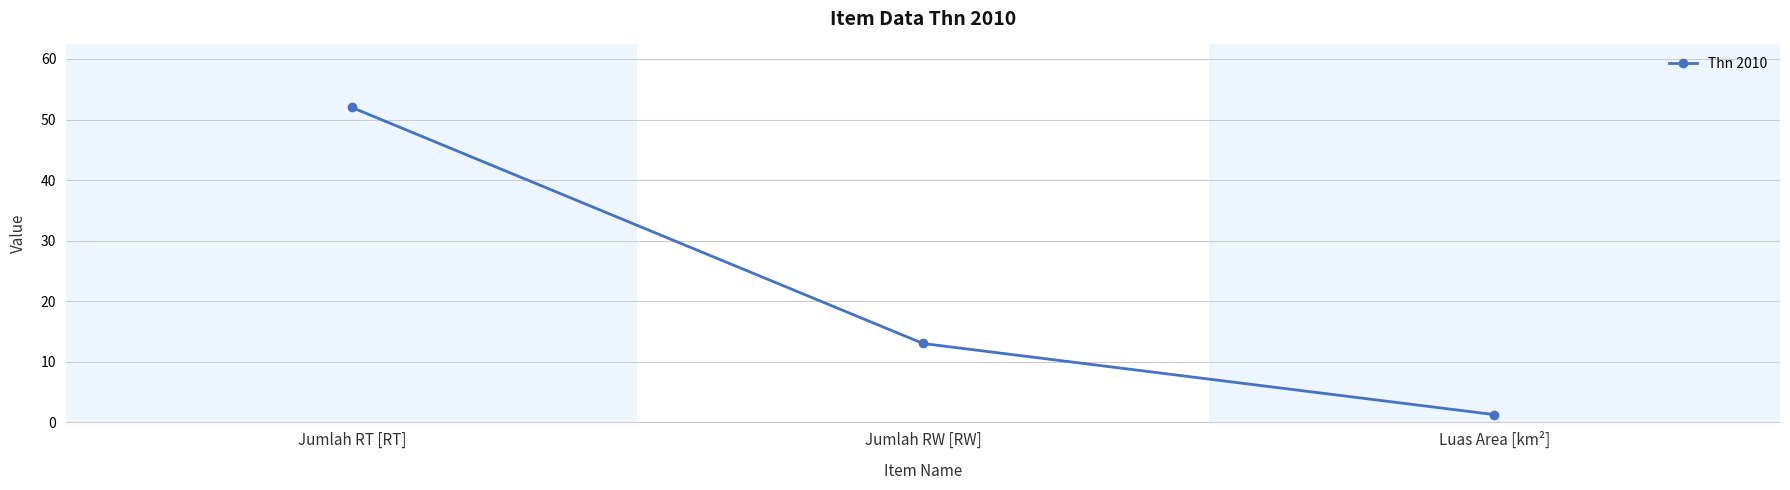

Between Jumlah RT [RT] and Luas Area [km²], which is larger?

Jumlah RT [RT]